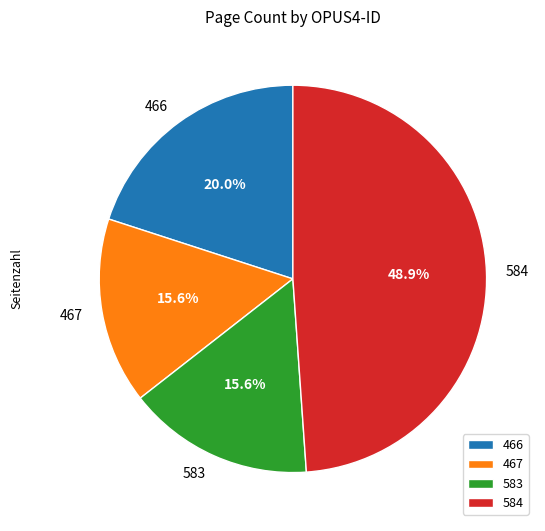

Does any single category account for the majority?

No